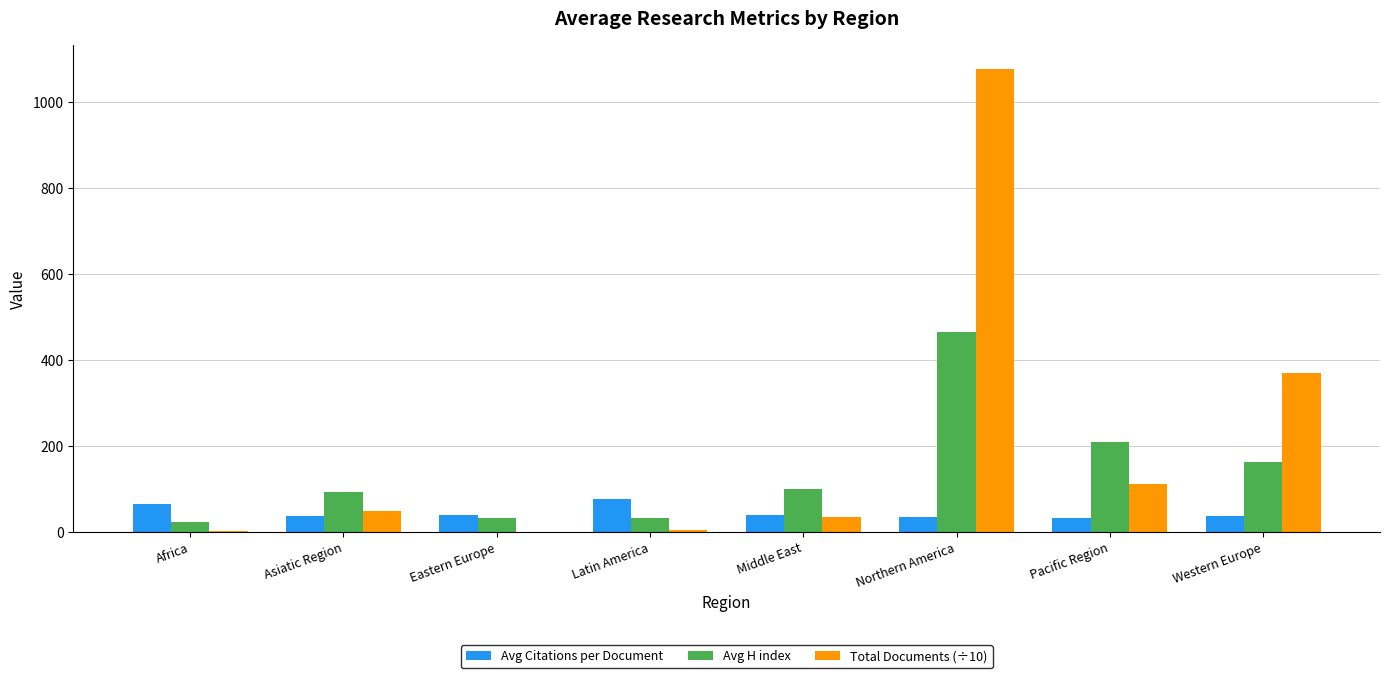

At which category is the sum across all series the highest?

Northern America